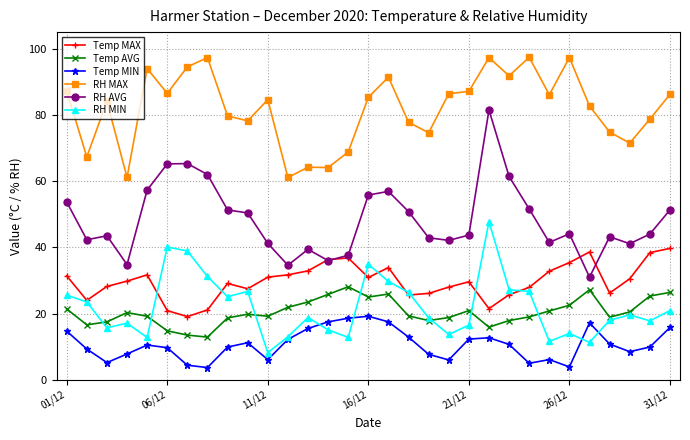

What is the lowest value of the RH MIN series?

8.2